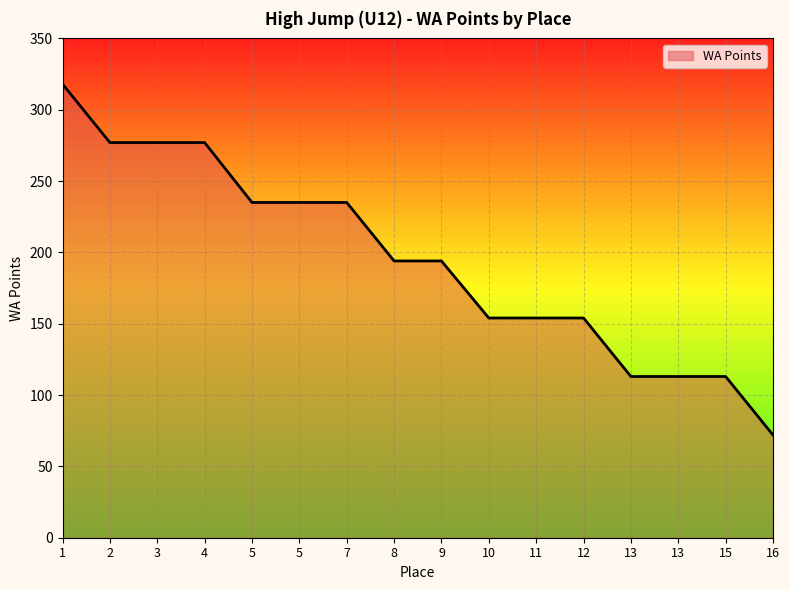

How many lines are shown in the chart?

1